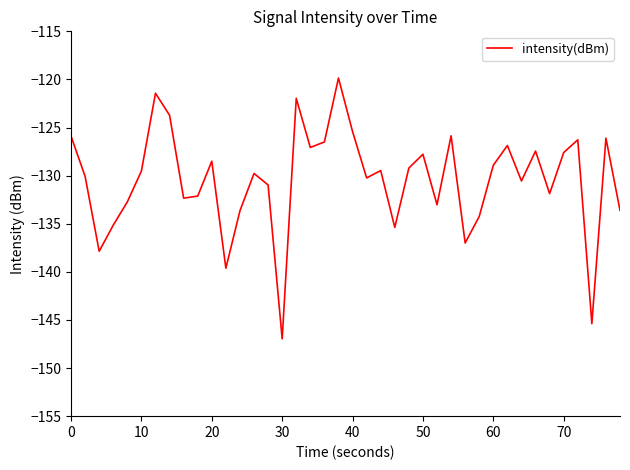

What is the difference between the maximum and minimum values?

27.1